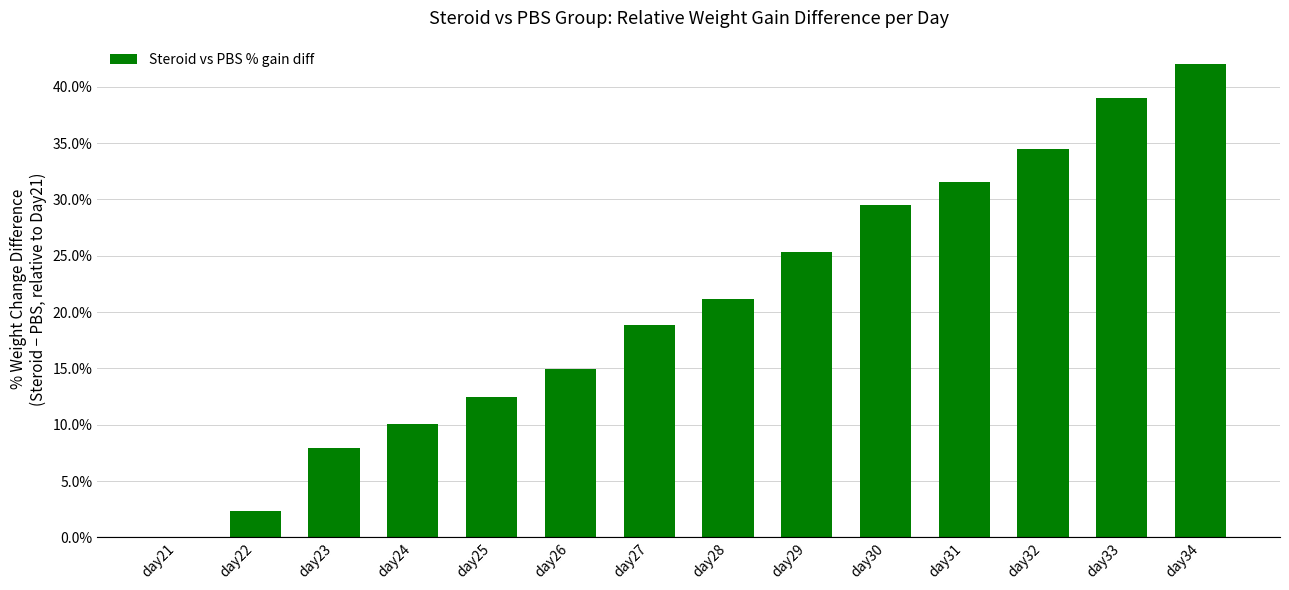

Which label corresponds to the largest value in the chart?

day34